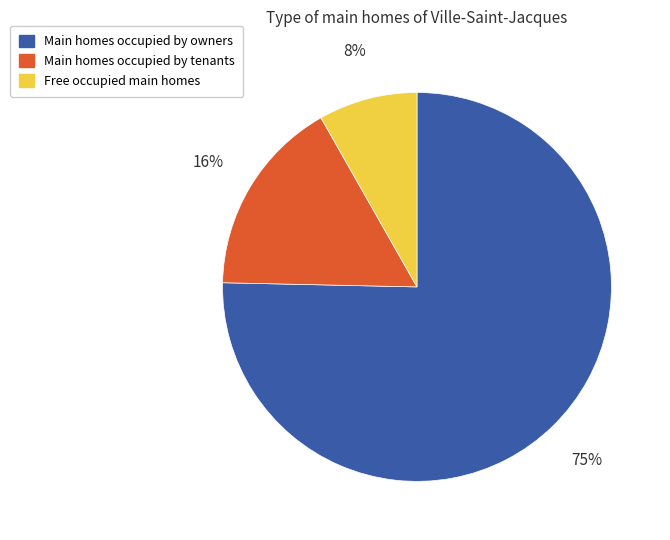

To the nearest percent, what is the average slice percentage?

33%